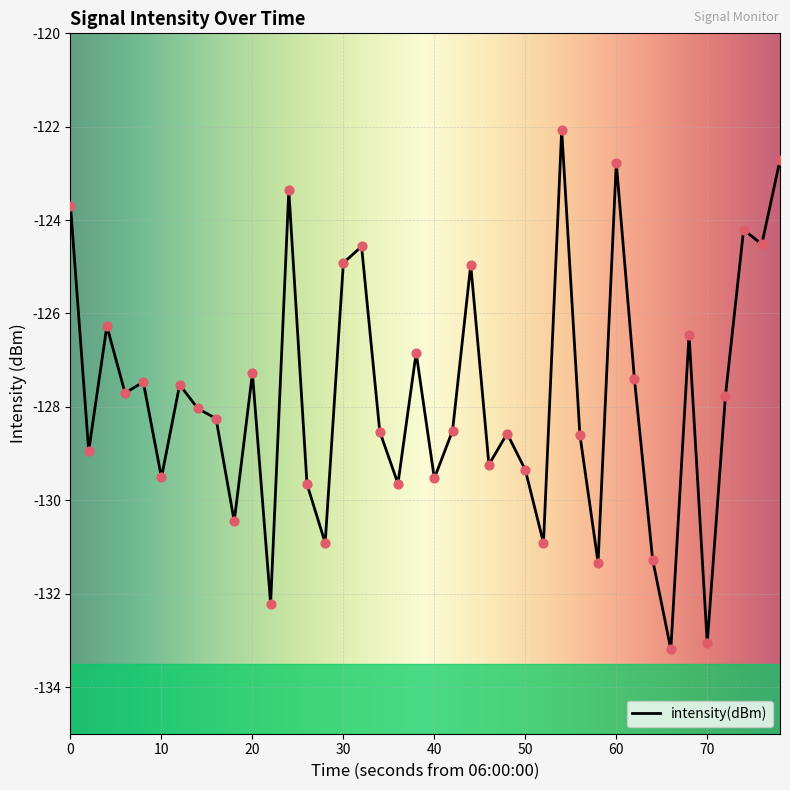

What is the maximum value shown in the chart?

-122.1